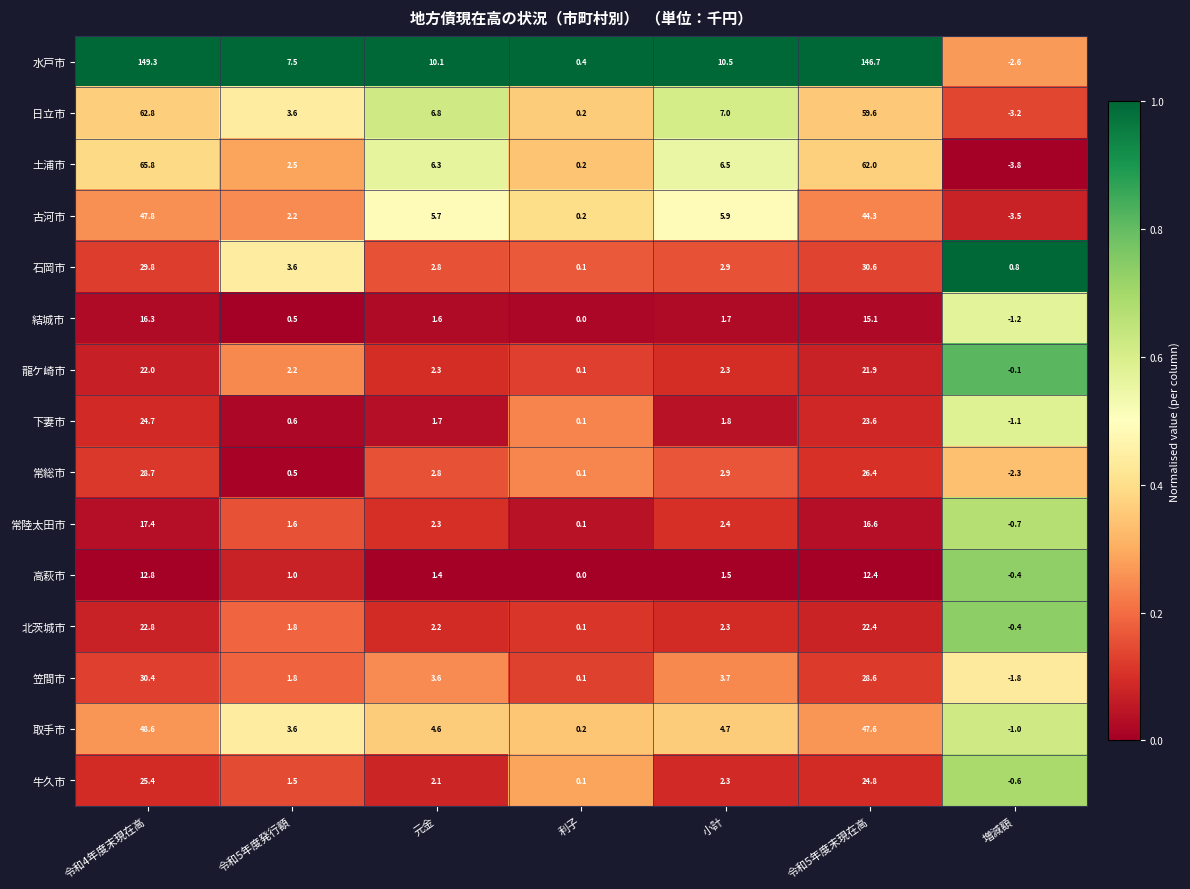

Which series has the largest range (max minus min)?

水戸市